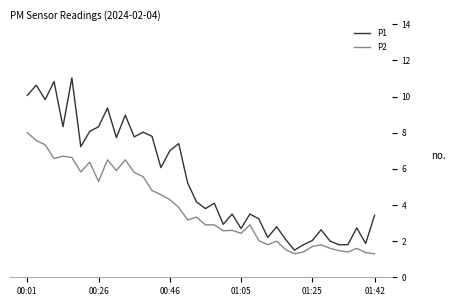

Which series has the widest spread of values?

P1